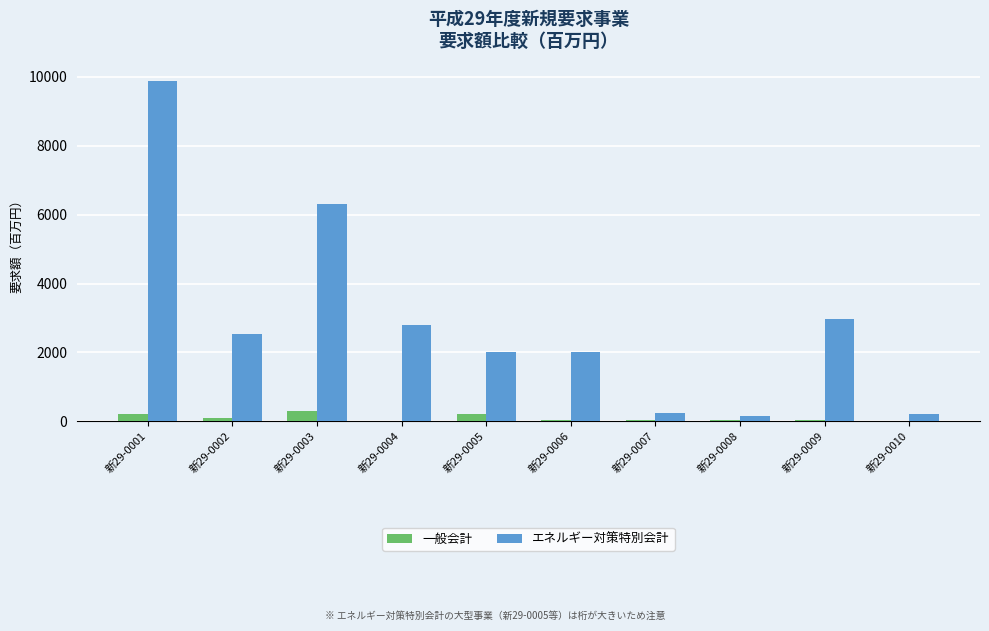

Between 新29-0006 and 新29-0008, which series saw the biggest shift?

エネルギー対策特別会計